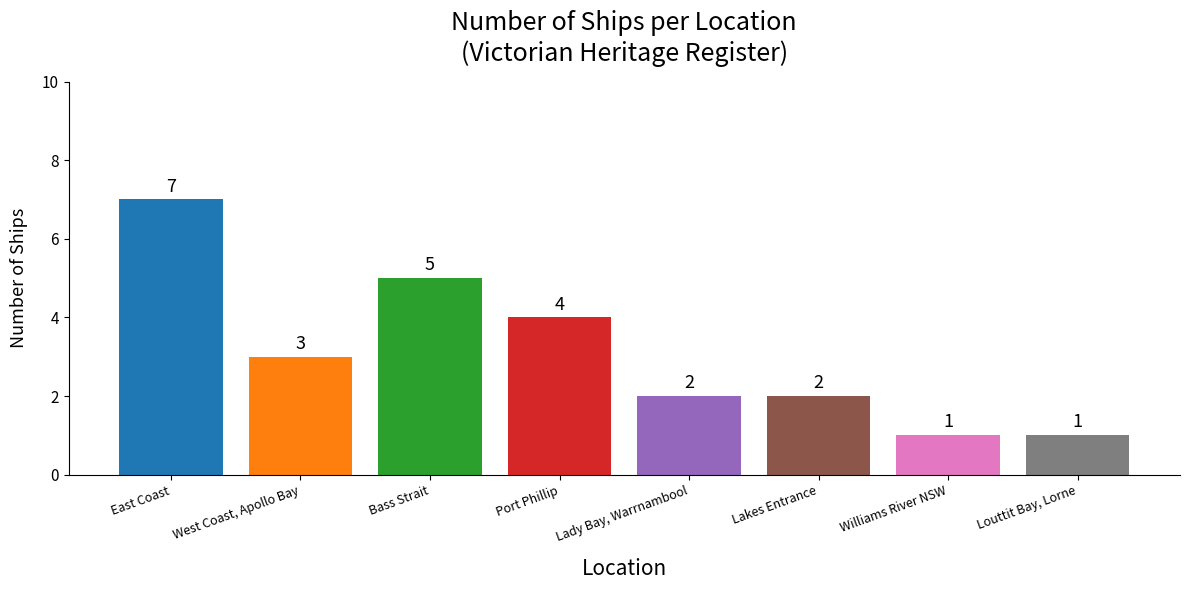

Approximately how many times larger is the value at Lady Bay, Warrnambool compared to Louttit Bay, Lorne?

2.0